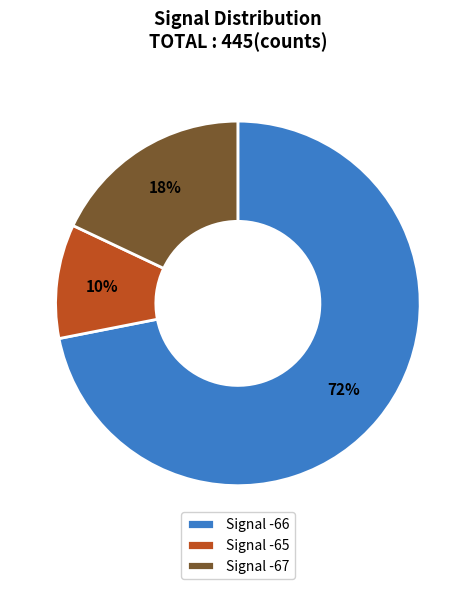

Which category has the smallest portion of the pie?

Signal -65